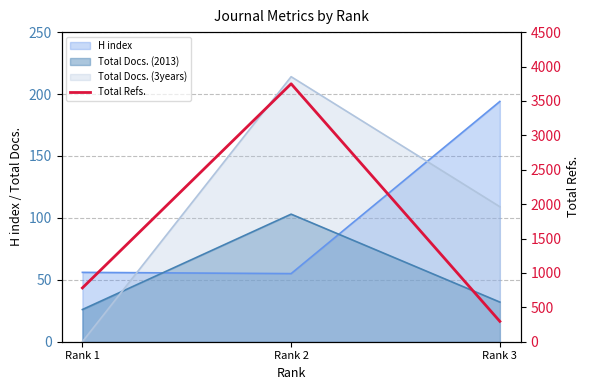

Count the number of categories in the chart.

3